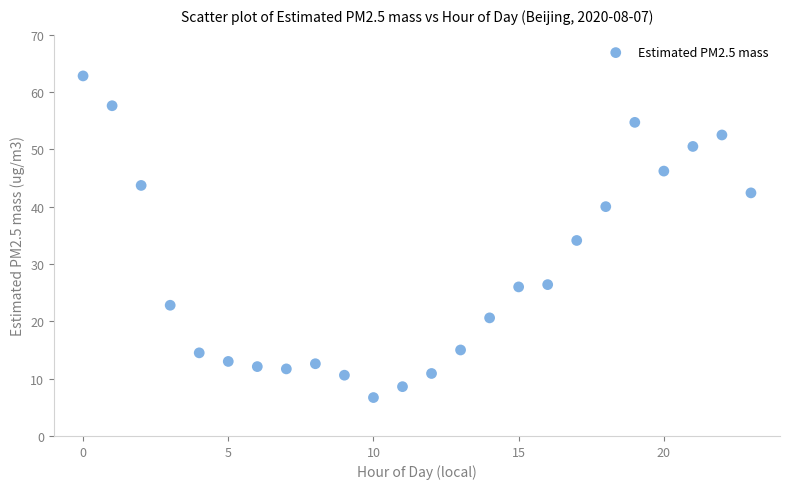

What is the range of Y values (max minus min)?

56.1